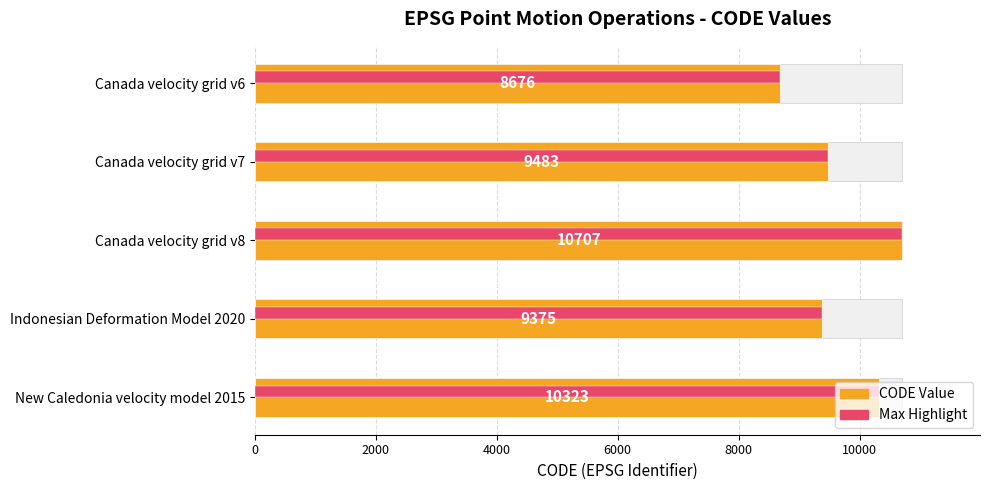

What is the difference between the maximum and minimum values?

2031